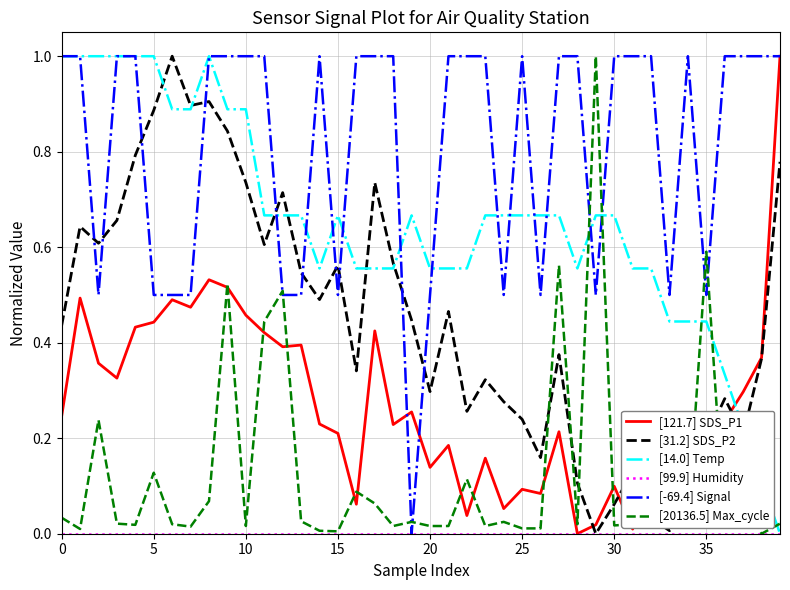

Which series has the largest total across all categories?

[-69.4] Signal